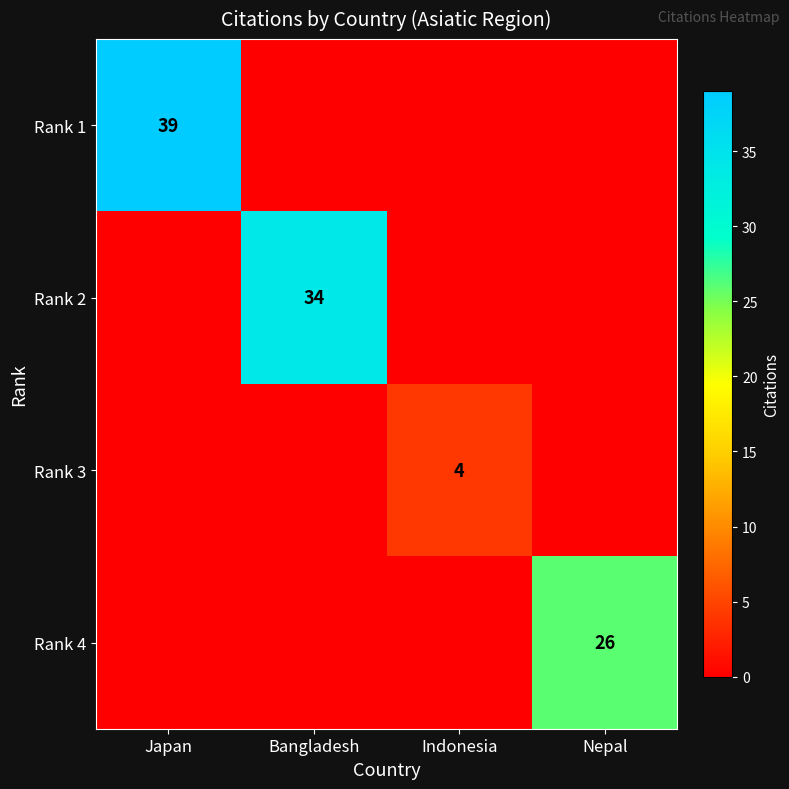

How many Rank 3 values are between 0 and 4?

4